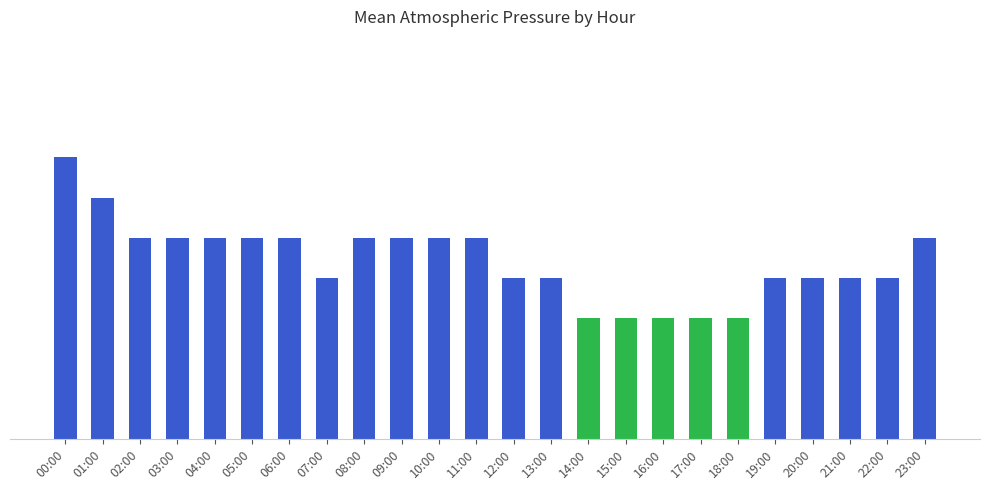

Does the chart contain any negative values?

No